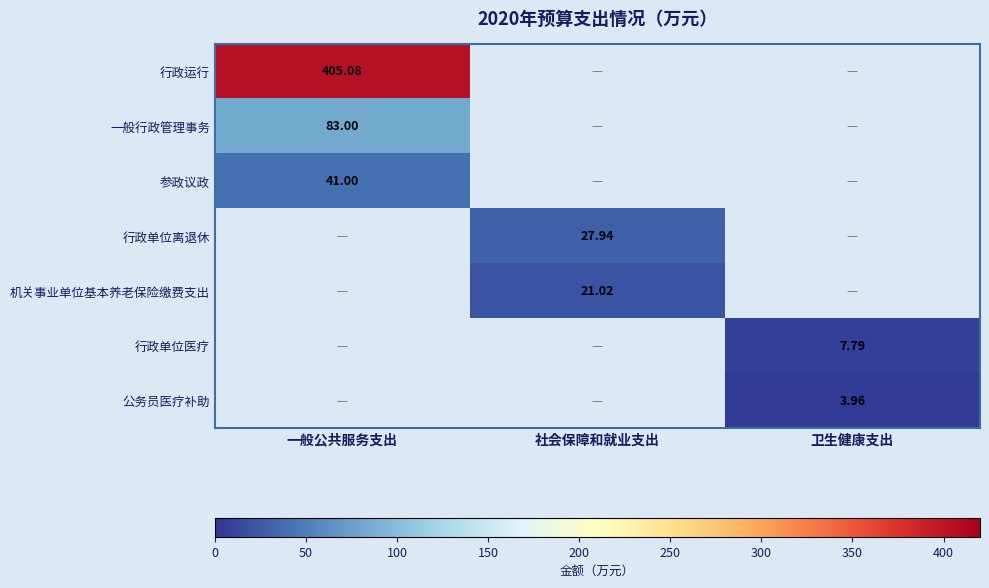

Rank the series by their average value, from highest to lowest.

行政运行, 一般行政管理事务, 参政议政, 行政单位离退休, 机关事业单位基本养老保险缴费支出, 行政单位医疗, 公务员医疗补助